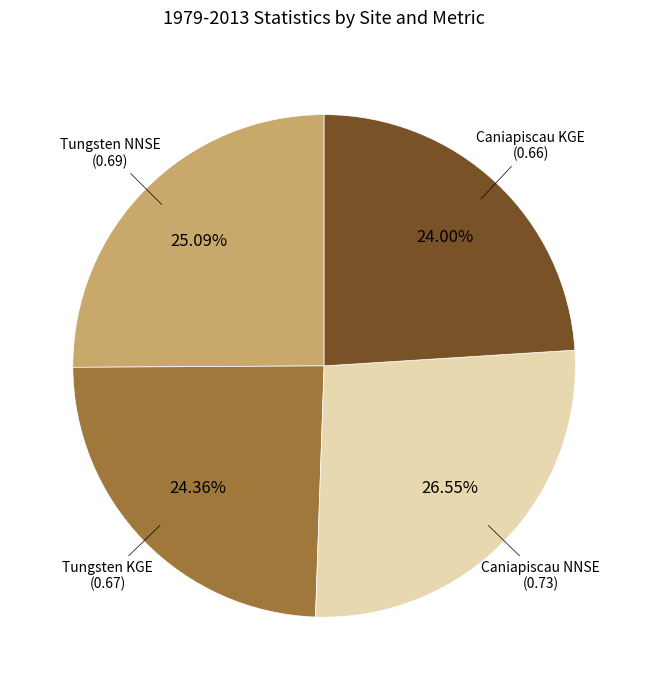

How many slices are in this pie chart?

4